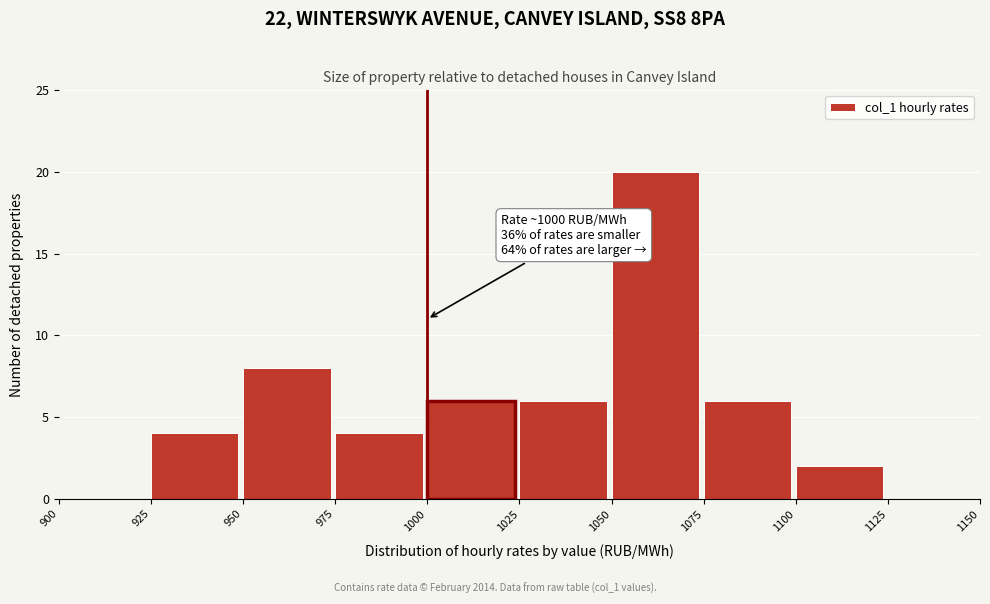

Which range on the x-axis has the tallest bar?

1050 to 1075